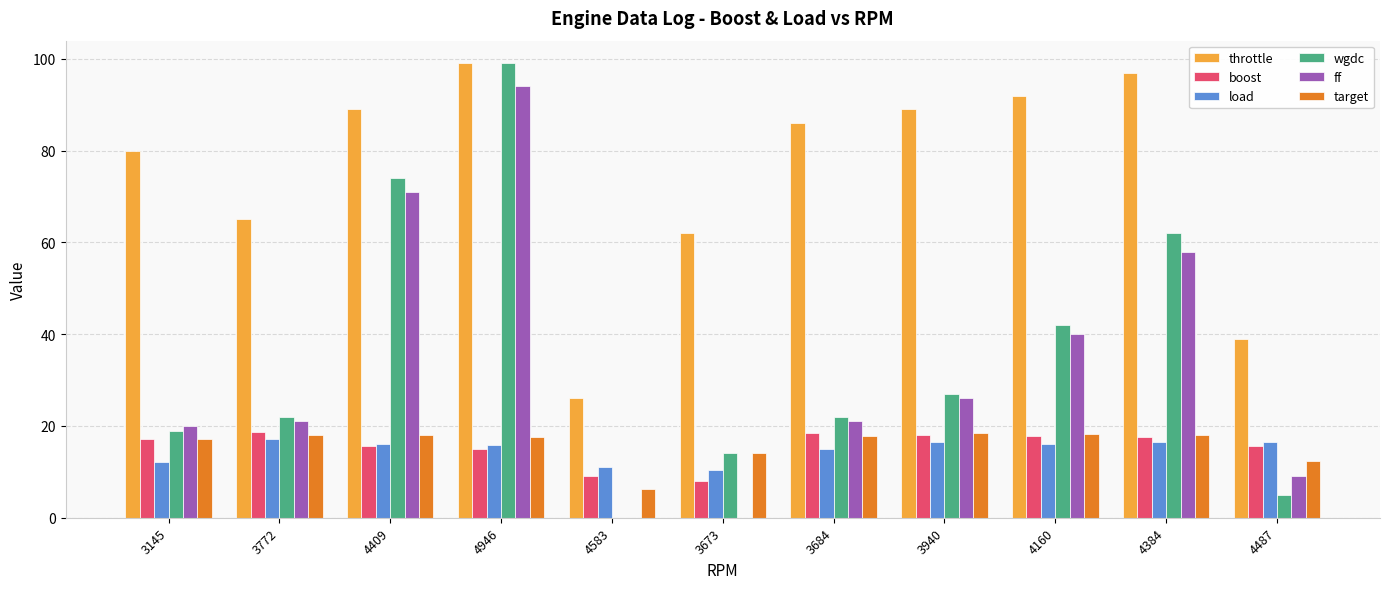

What is the highest value of the wgdc series?

99.0